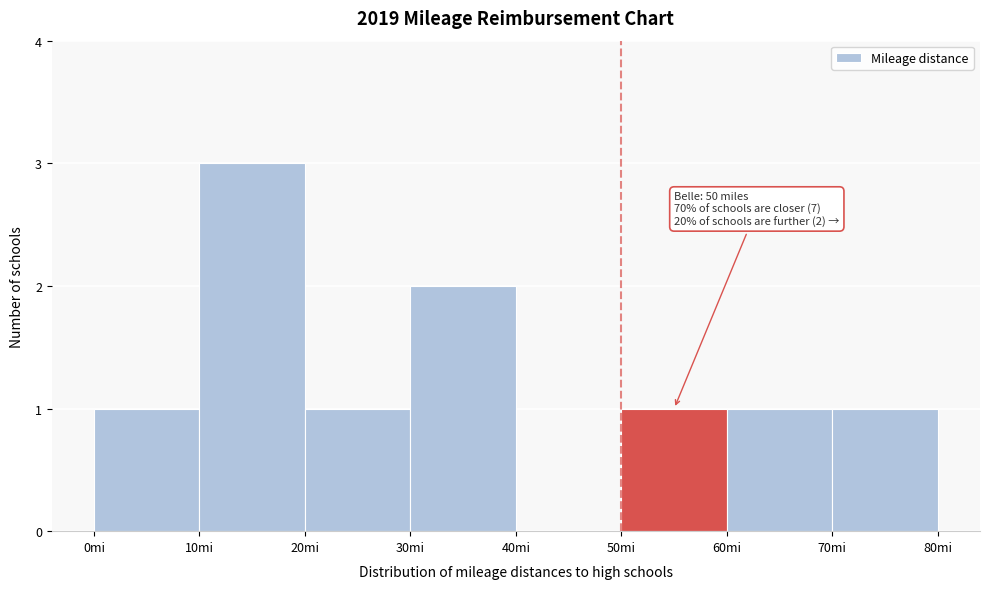

Which range on the x-axis has the tallest bar?

10 to 20